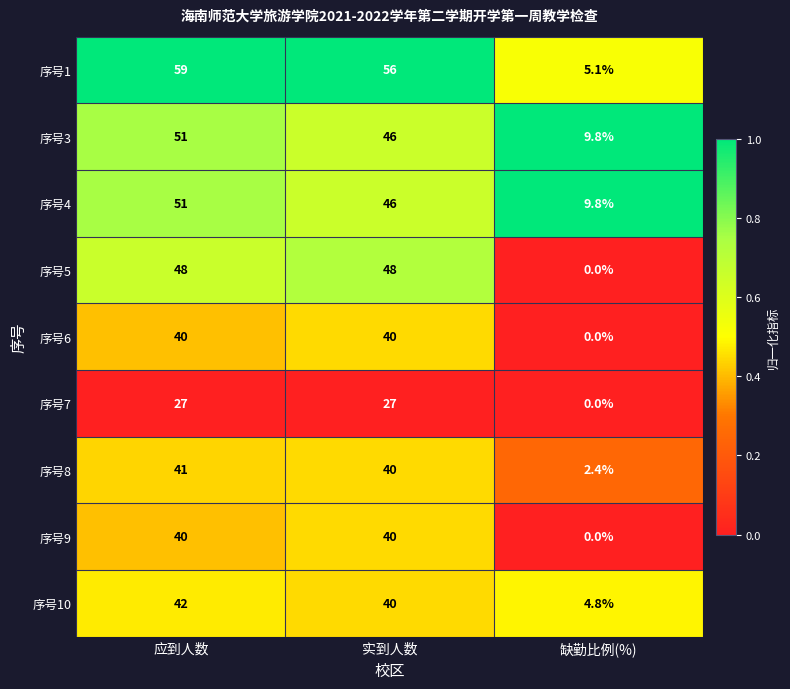

What is the average value of the 序号5 series?

32.0